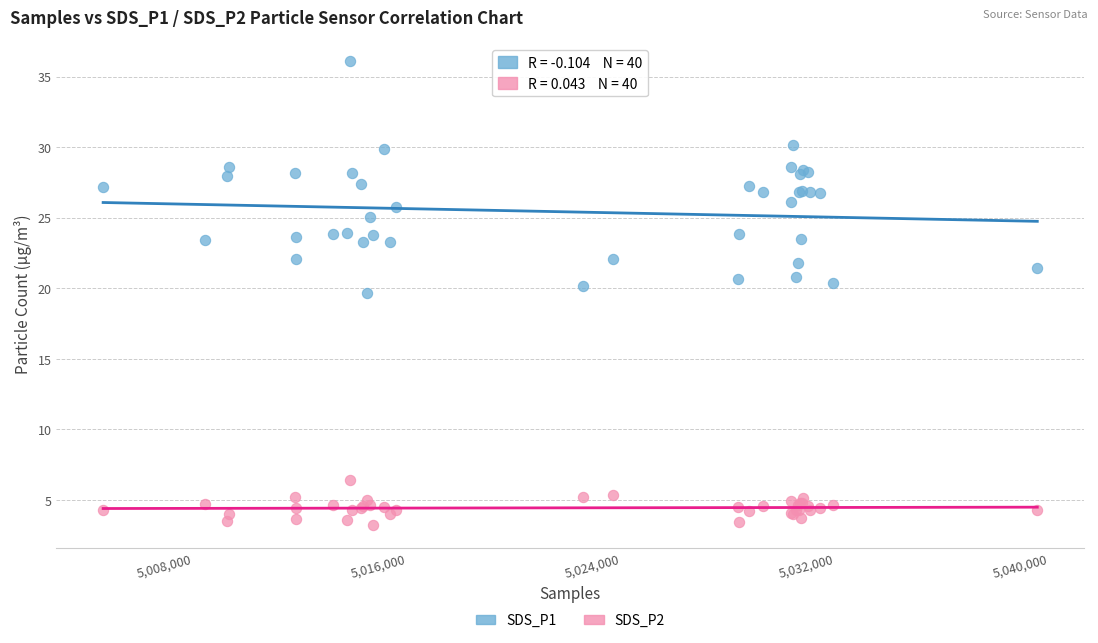

What are all the series names shown in the legend?

SDS_P1, SDS_P2